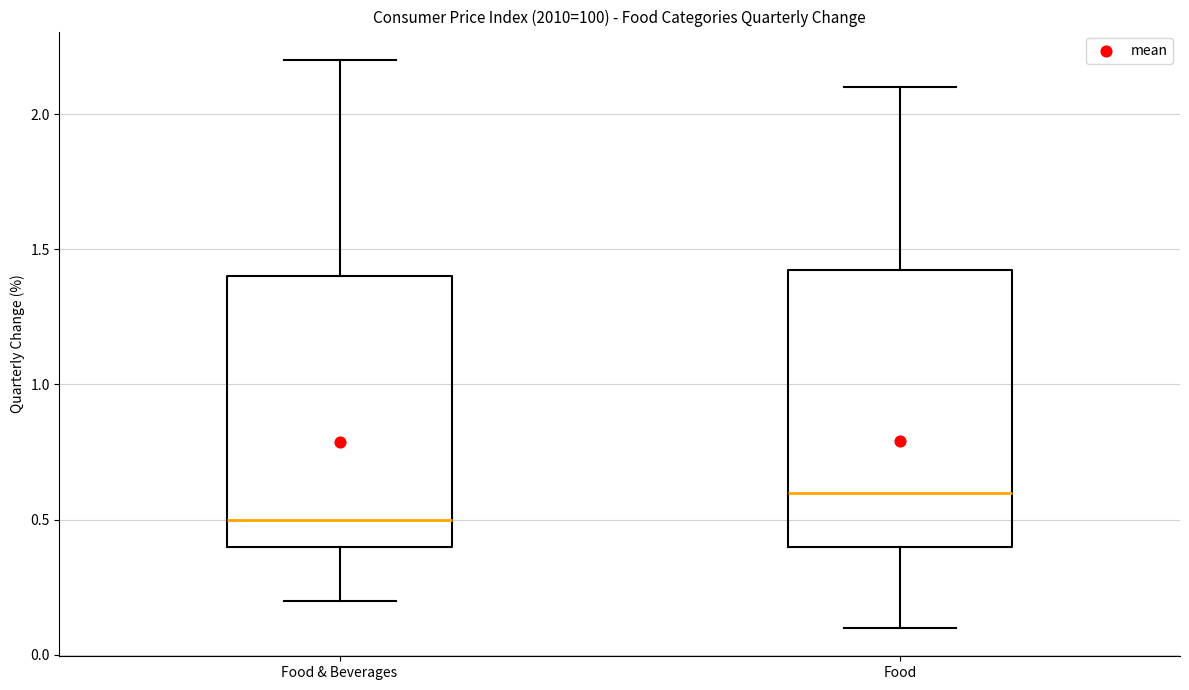

Reading left to right, read every box against the y-axis: the position of its median line, the range the box covers, and the ends of its whiskers. The values are not printed on the chart, so give them approximately, as read against the axis.

Food & Beverages: median 0.50, box 0.40 to 1.40, whiskers 0.20 to 2.20
Food: median 0.60, box 0.40 to 1.45, whiskers 0.10 to 2.10